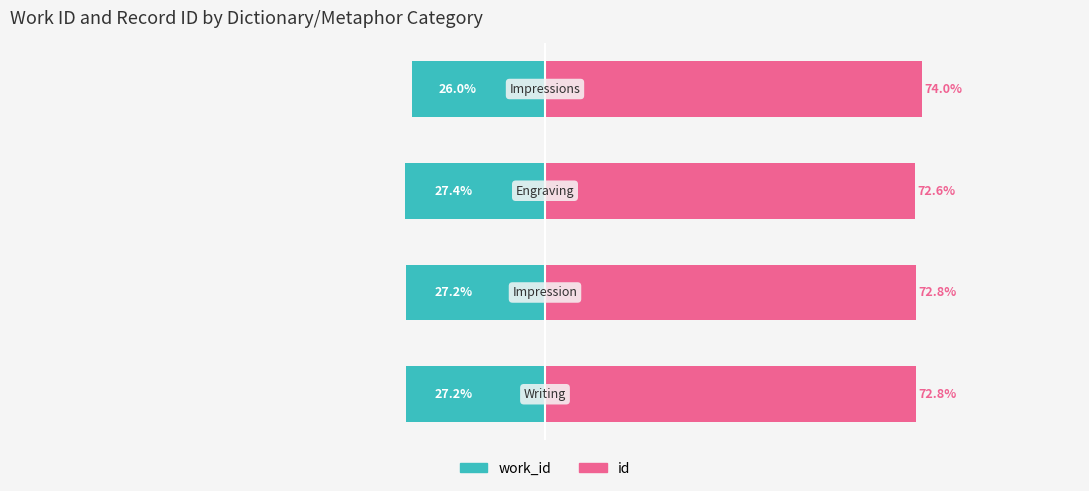

At −125, list the series in order from smallest to largest.

work_id, id